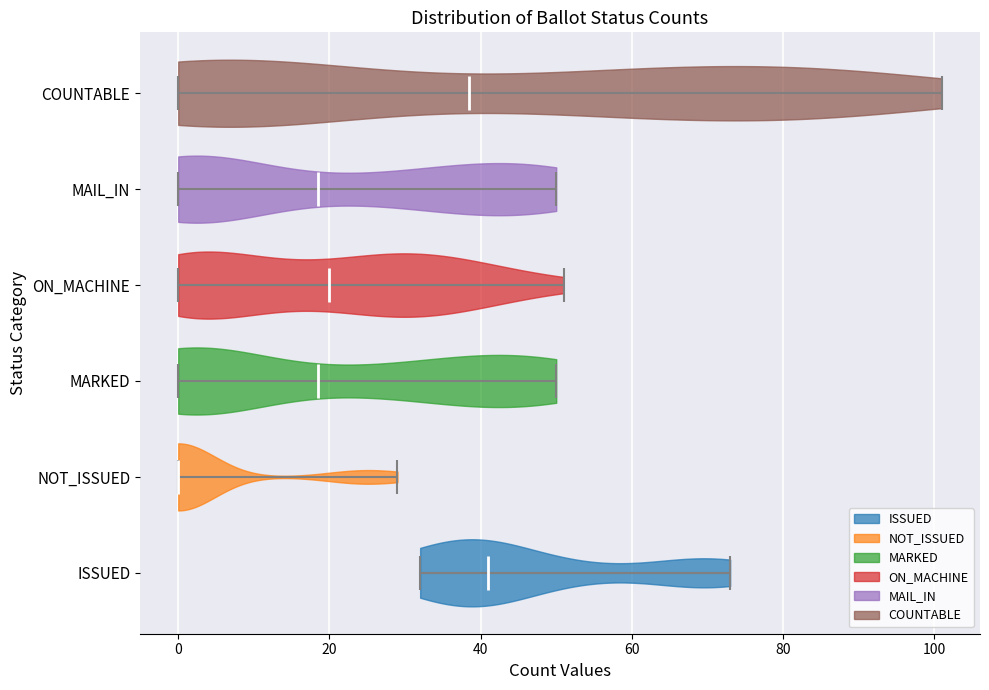

Which violin has the furthest to the left median line?

NOT_ISSUED